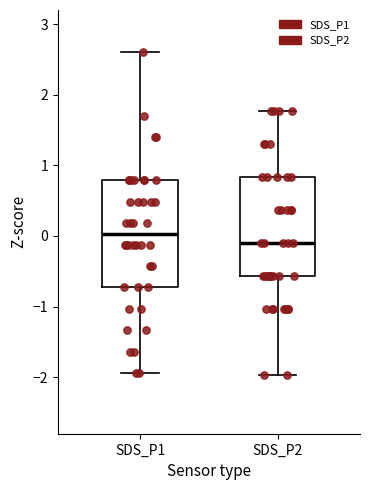

Comparing the boxes themselves (not the whiskers), which one is the tallest?

SDS_P1